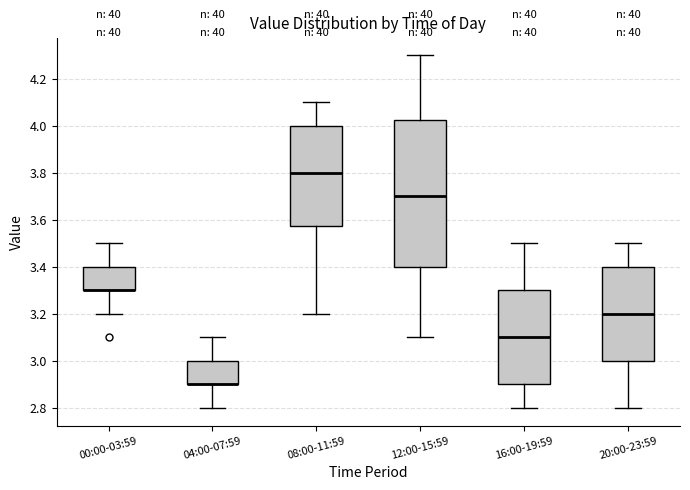

Reading left to right, transcribe this box plot: for each box, give where its median line is, the range the box spans, and where its two whiskers end, as read against the y-axis. The values are not printed on the chart, so give them approximately, as read against the axis.

00:00-03:59: median 3.30 (drawn on the box's lower edge), box 3.30 to 3.40, whiskers 3.20 to 3.50
04:00-07:59: median 2.90 (drawn on the box's lower edge), box 2.90 to 3.00, whiskers 2.80 to 3.10
08:00-11:59: median 3.80, box 3.58 to 4.00, whiskers 3.20 to 4.10
12:00-15:59: median 3.70, box 3.40 to 4.02, whiskers 3.10 to 4.30
16:00-19:59: median 3.10, box 2.90 to 3.30, whiskers 2.80 to 3.50
20:00-23:59: median 3.20, box 3.00 to 3.40, whiskers 2.80 to 3.50